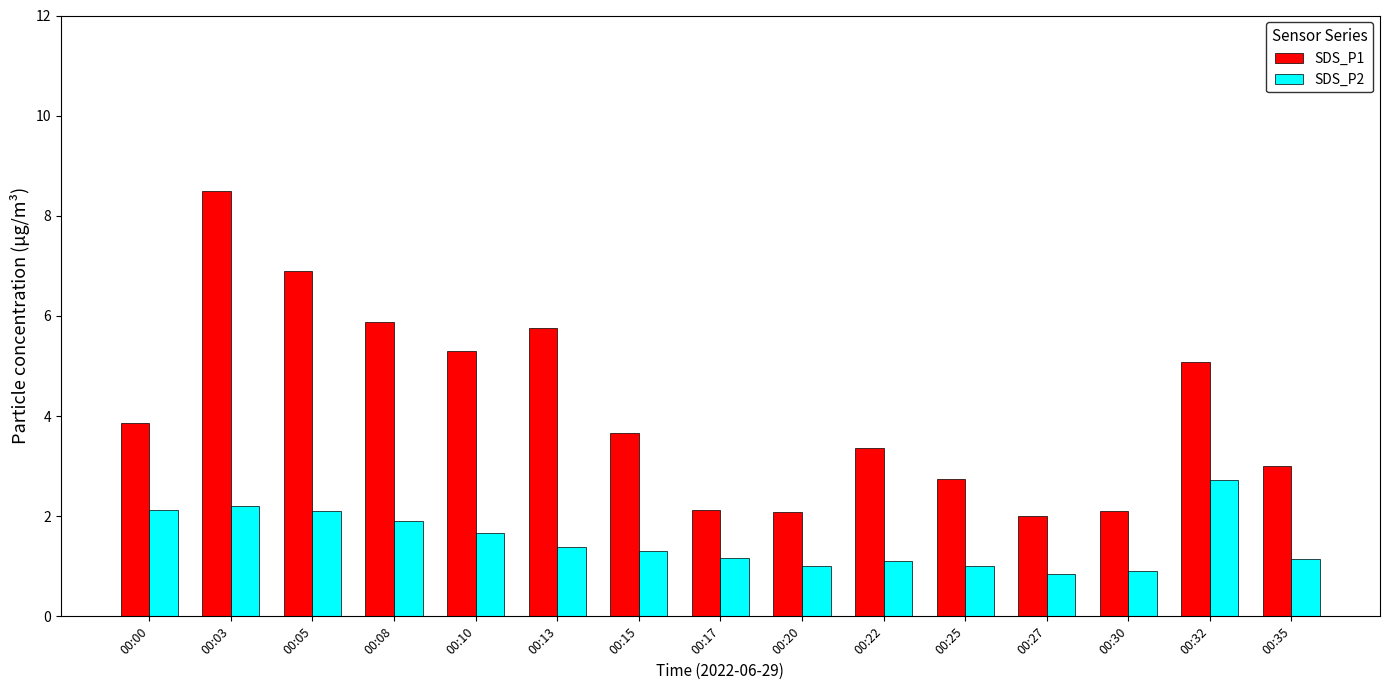

What is the approximate value of SDS_P2 at 00:13?

1.4